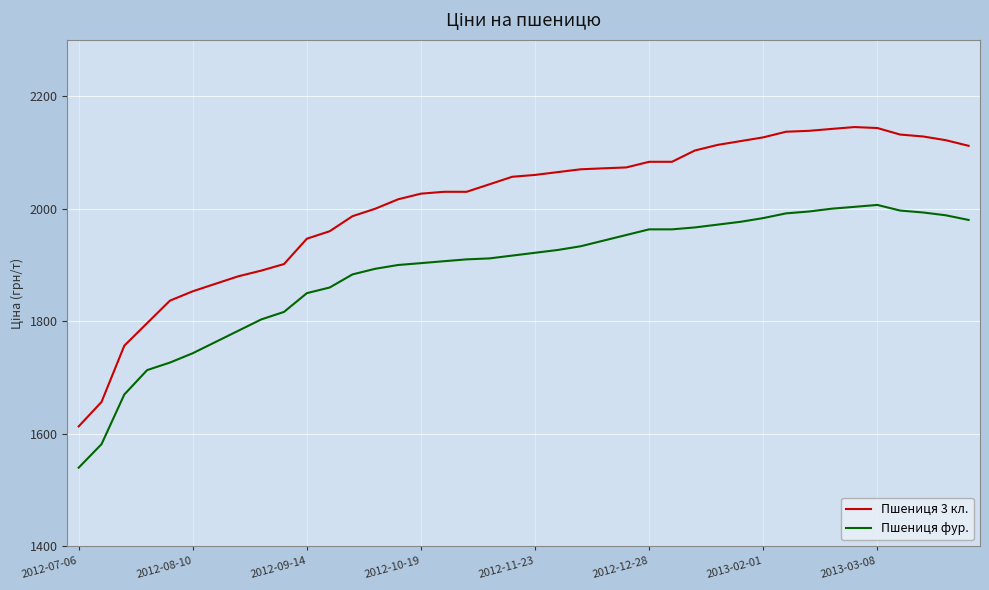

Rank the series by their average value, from lowest to highest.

Пшениця фур., Пшениця 3 кл.